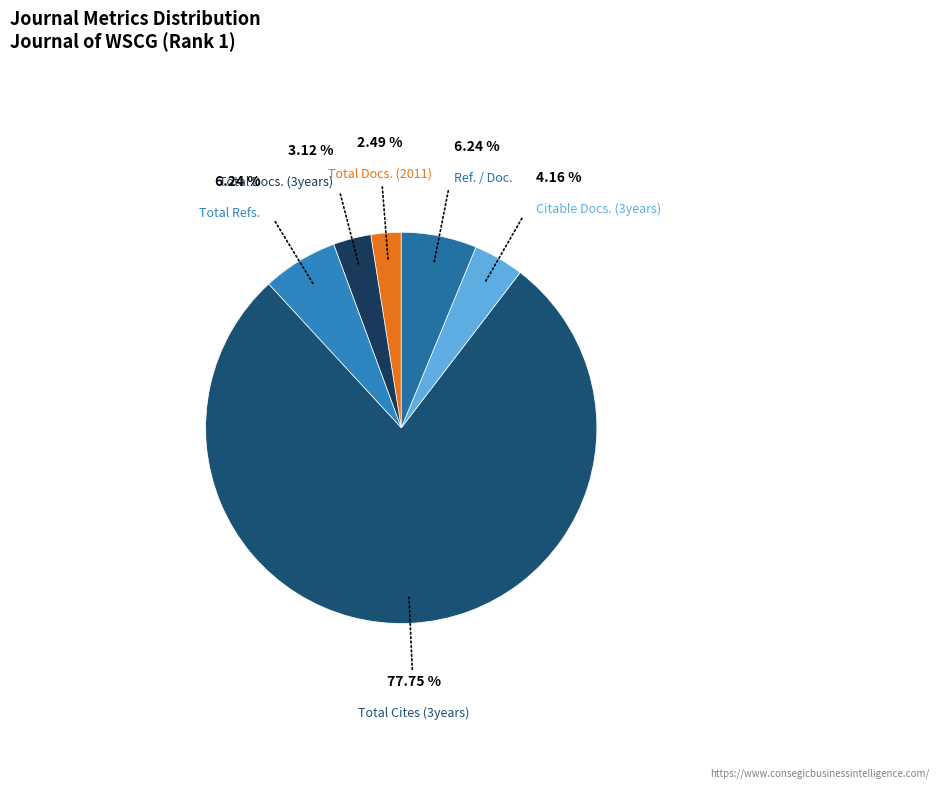

What percentage is the Citable Docs. (3years) slice, to the nearest percent?

4%